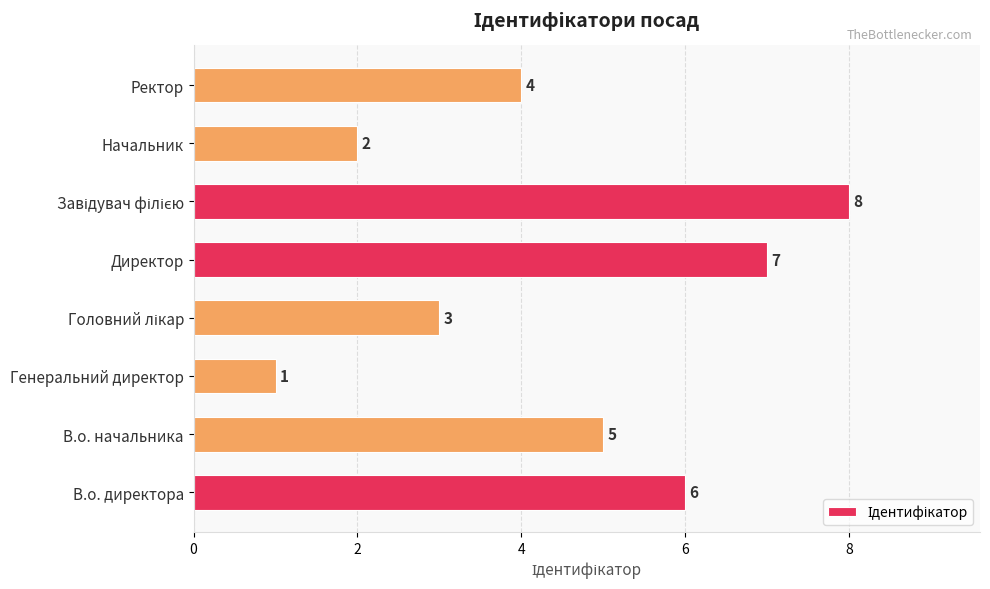

Are the bars grouped side by side (vs. stacked)?

No